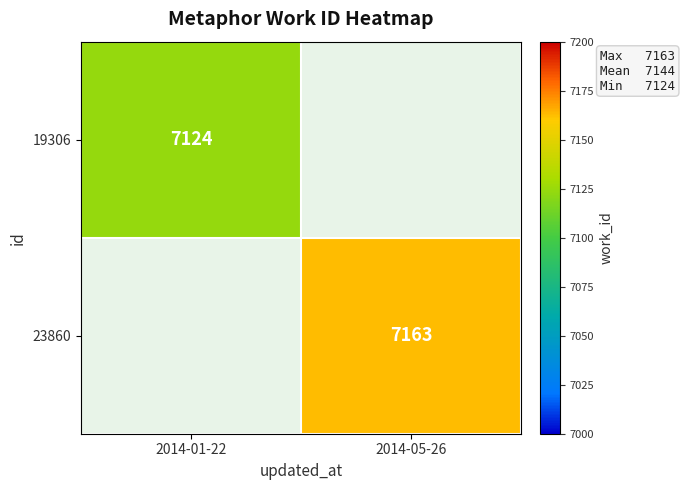

The value of 19306 at 2014-01-22 is 7124. True or false?

True